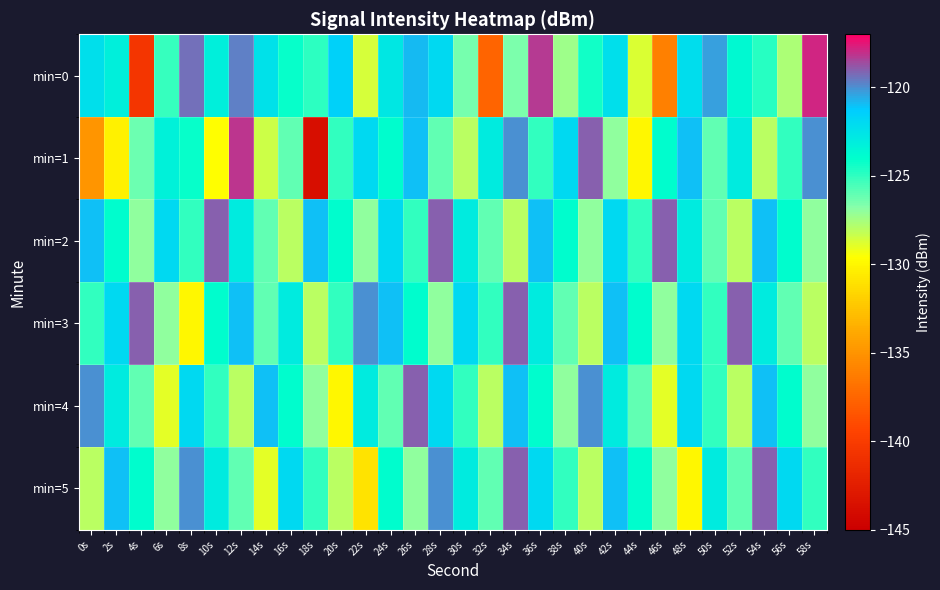

Reading left to right, transcribe all the data shown in this chart.

min=0: 0s=-122.3	2s=-123.2	4s=-140.5	6s=-125.2	8s=-119.3	10s=-123.2	12s=-119.7	14s=-122.5	16s=-124.2	18s=-124.9	20s=-121.5	22s=-128.7	24s=-122.7	26s=-120.9	28s=-121.9	30s=-126.4	32s=-137.6	34s=-126.5	36s=-118.3	38s=-127.3	40s=-124.3	42s=-122.3	44s=-128.8	46s=-136.0	48s=-122.2	50s=-120.4	52s=-123.7	54s=-124.9	56s=-127.7	58s=-117.8
min=1: 0s=-134.9	2s=-130.3	4s=-126.2	6s=-123.3	8s=-124.2	10s=-129.7	12s=-118.1	14s=-128.5	16s=-126.1	18s=-143.8	20s=-125.0	22s=-122.0	24s=-124.0	26s=-121.0	28s=-126.0	30s=-128.0	32s=-123.0	34s=-120.0	36s=-125.0	38s=-122.0	40s=-119.0	42s=-127.0	44s=-130.0	46s=-124.0	48s=-121.0	50s=-126.0	52s=-123.0	54s=-128.0	56s=-125.0	58s=-120.0
min=2: 0s=-121.0	2s=-124.0	4s=-127.0	6s=-122.0	8s=-125.0	10s=-119.0	12s=-123.0	14s=-126.0	16s=-128.0	18s=-121.0	20s=-124.0	22s=-127.0	24s=-122.0	26s=-125.0	28s=-119.0	30s=-123.0	32s=-126.0	34s=-128.0	36s=-121.0	38s=-124.0	40s=-127.0	42s=-122.0	44s=-125.0	46s=-119.0	48s=-123.0	50s=-126.0	52s=-128.0	54s=-121.0	56s=-124.0	58s=-127.0
min=3: 0s=-125.0	2s=-122.0	4s=-119.0	6s=-127.0	8s=-130.0	10s=-124.0	12s=-121.0	14s=-126.0	16s=-123.0	18s=-128.0	20s=-125.0	22s=-120.0	24s=-121.0	26s=-124.0	28s=-127.0	30s=-122.0	32s=-125.0	34s=-119.0	36s=-123.0	38s=-126.0	40s=-128.0	42s=-121.0	44s=-124.0	46s=-127.0	48s=-122.0	50s=-125.0	52s=-119.0	54s=-123.0	56s=-126.0	58s=-128.0
min=4: 0s=-120.0	2s=-123.0	4s=-126.0	6s=-129.0	8s=-122.0	10s=-125.0	12s=-128.0	14s=-121.0	16s=-124.0	18s=-127.0	20s=-130.0	22s=-123.0	24s=-126.0	26s=-119.0	28s=-122.0	30s=-125.0	32s=-128.0	34s=-121.0	36s=-124.0	38s=-127.0	40s=-120.0	42s=-123.0	44s=-126.0	46s=-129.0	48s=-122.0	50s=-125.0	52s=-128.0	54s=-121.0	56s=-124.0	58s=-127.0
min=5: 0s=-128.0	2s=-121.0	4s=-124.0	6s=-127.0	8s=-120.0	10s=-123.0	12s=-126.0	14s=-129.0	16s=-122.0	18s=-125.0	20s=-128.0	22s=-131.0	24s=-124.0	26s=-127.0	28s=-120.0	30s=-123.0	32s=-126.0	34s=-119.0	36s=-122.0	38s=-125.0	40s=-128.0	42s=-121.0	44s=-124.0	46s=-127.0	48s=-130.0	50s=-123.0	52s=-126.0	54s=-119.0	56s=-122.0	58s=-125.0